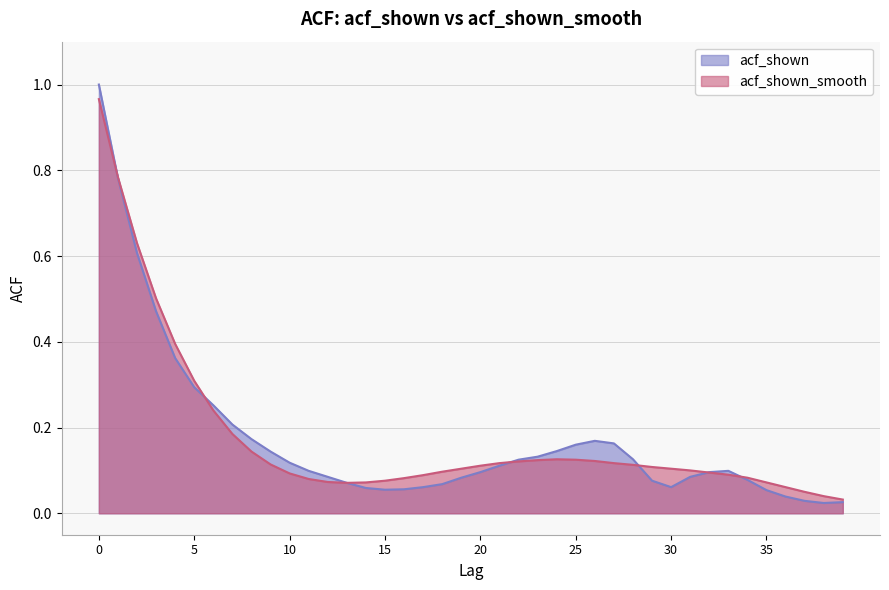

How many times do acf_shown and acf_shown_smooth cross each other?

6